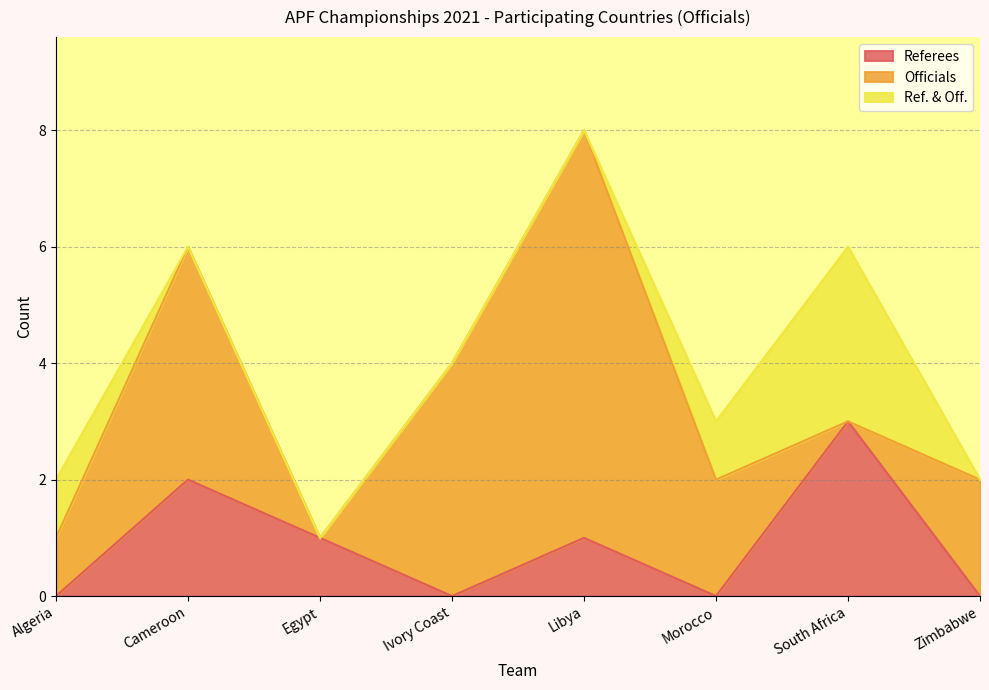

Which label corresponds to the largest value in the chart?

Libya